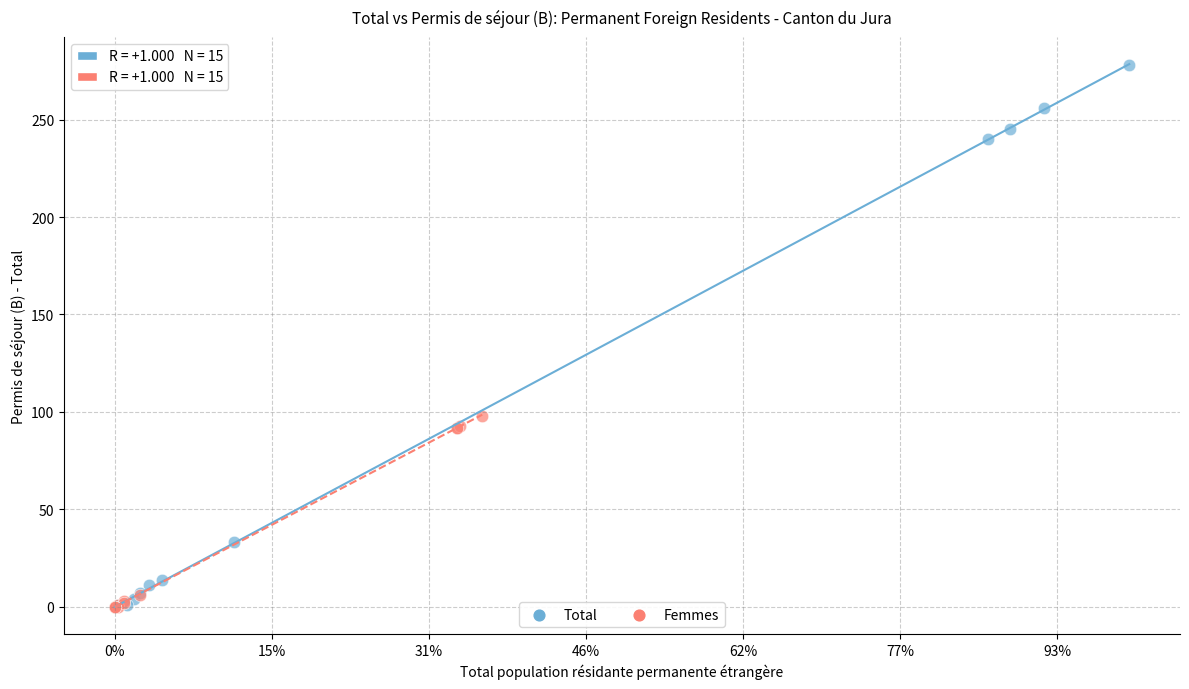

Which series has the largest Y range (max minus min)?

Total